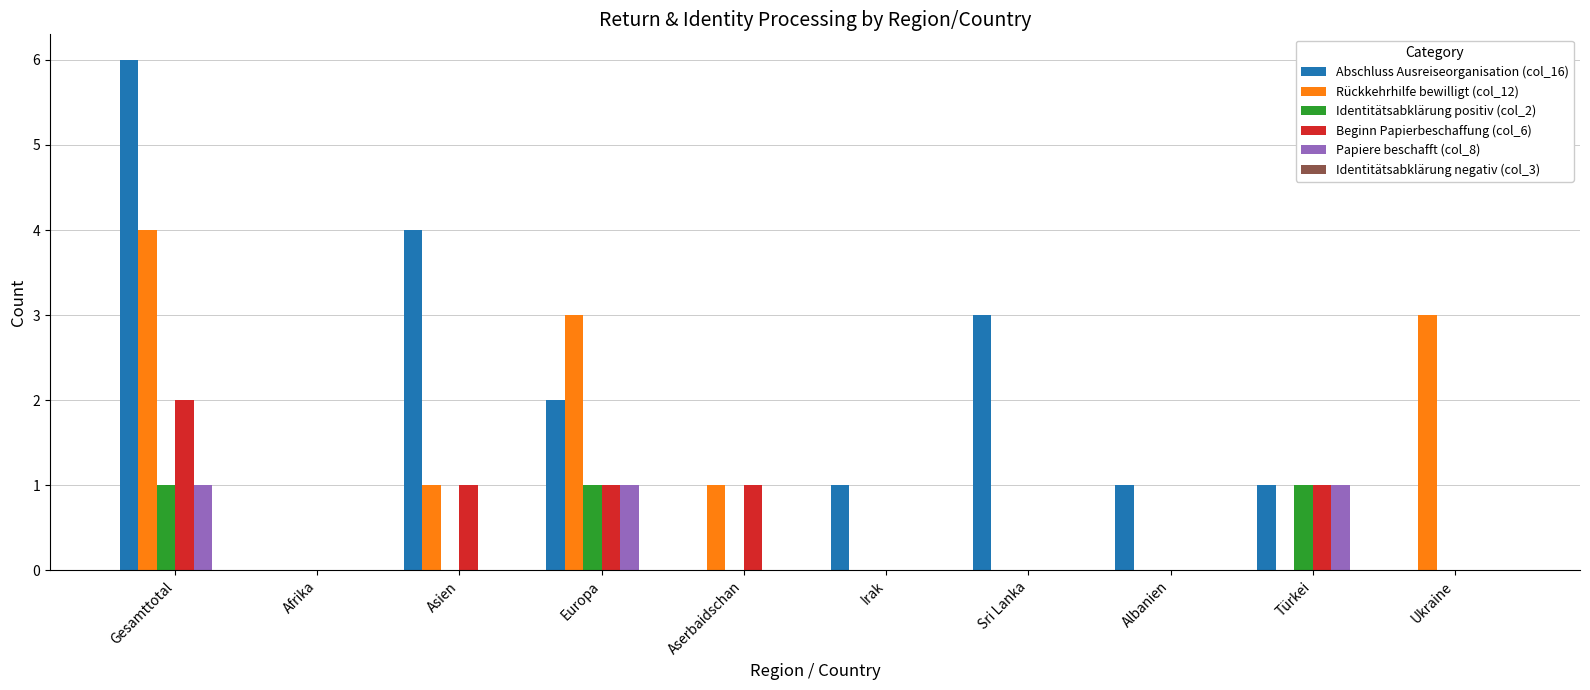

What is the maximum value for Abschluss Ausreiseorganisation (col_16)?

6